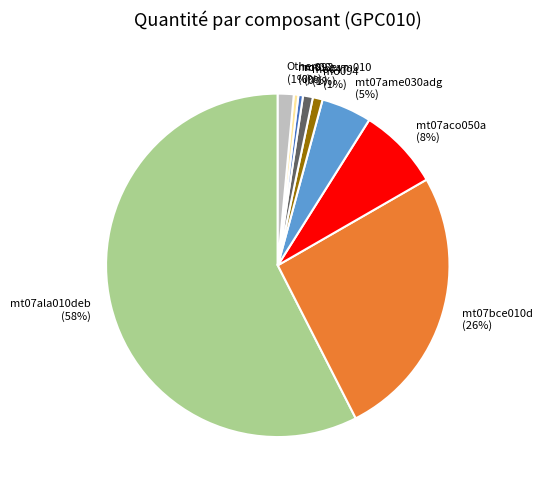

The mo047 slice represents 13% of the pie. True or false?

False